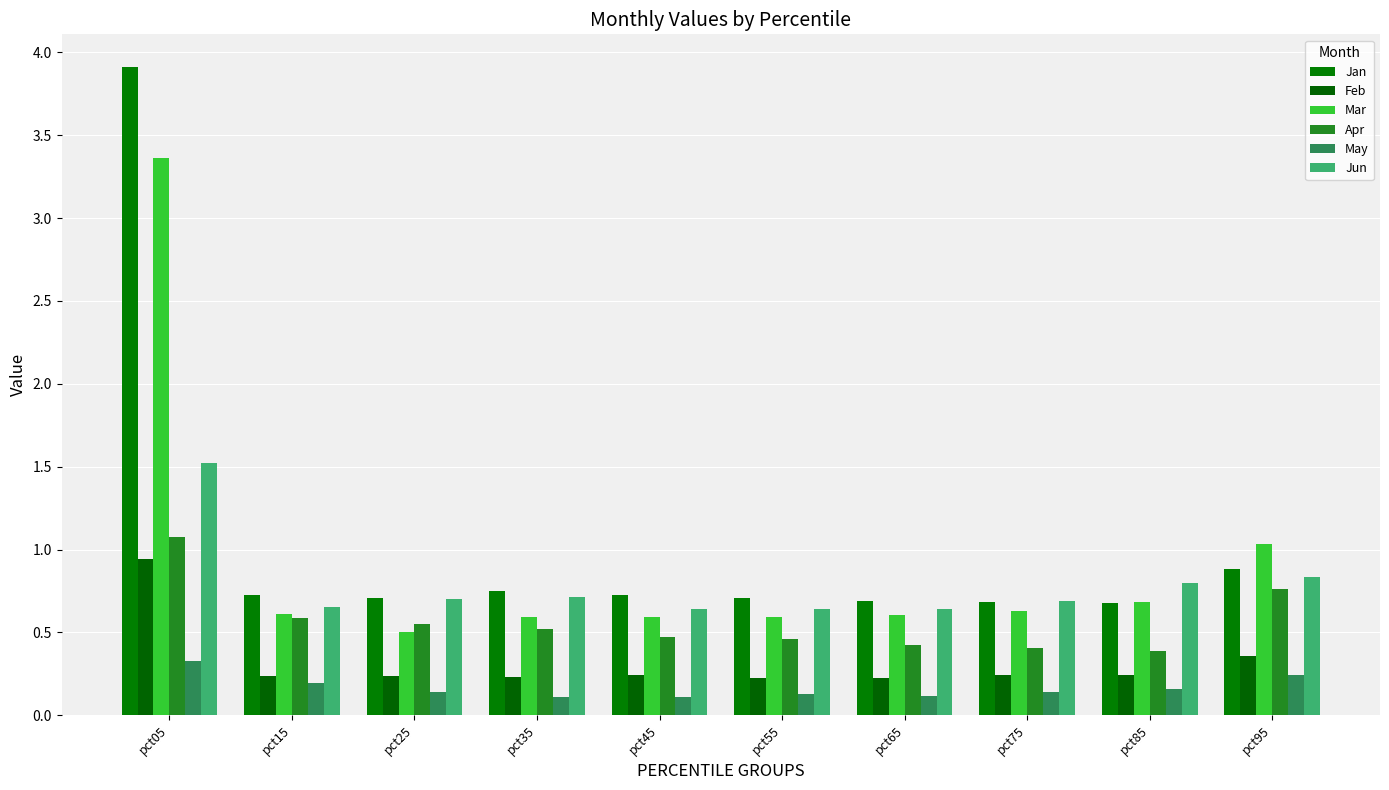

How many distinct data groups are displayed?

6